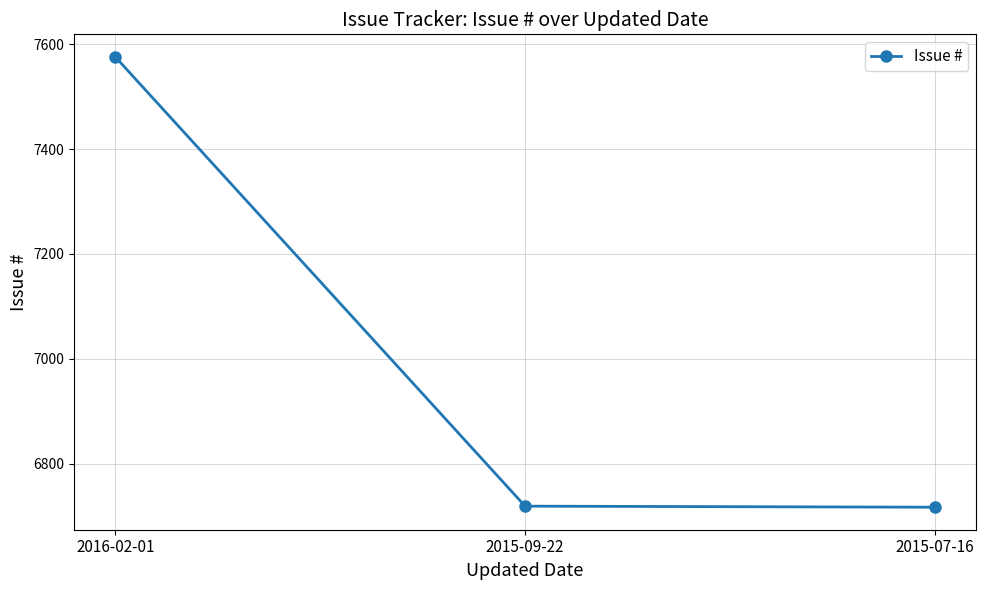

The value at 2015-07-16 is 9483. True or false?

False